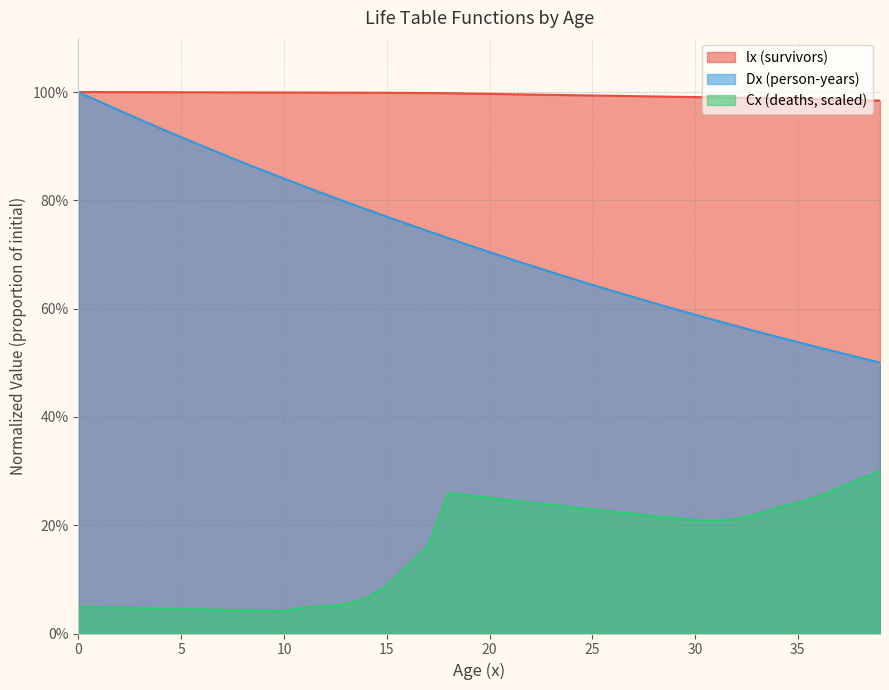

True or false: Dx and lx intersect in this chart.

False